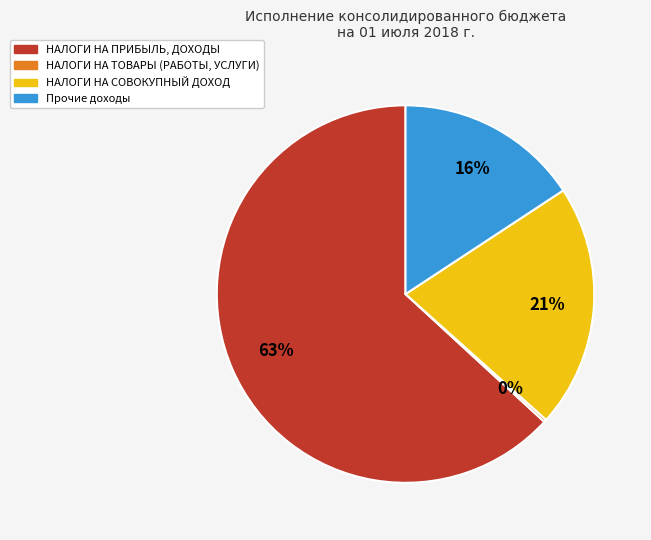

Is НАЛОГИ НА ПРИБЫЛЬ, ДОХОДЫ the majority of the pie?

Yes